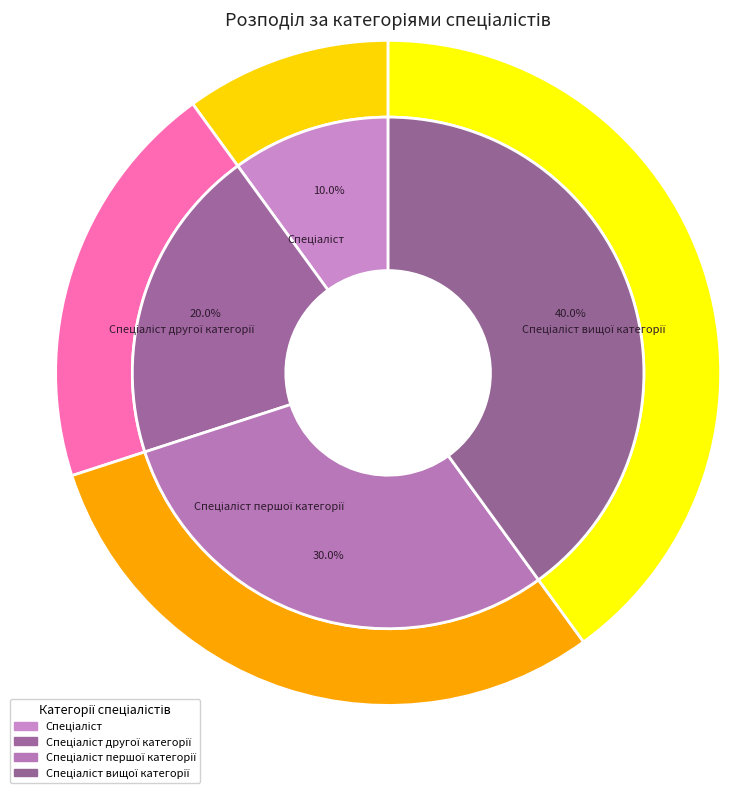

Is there a majority slice in this chart?

No